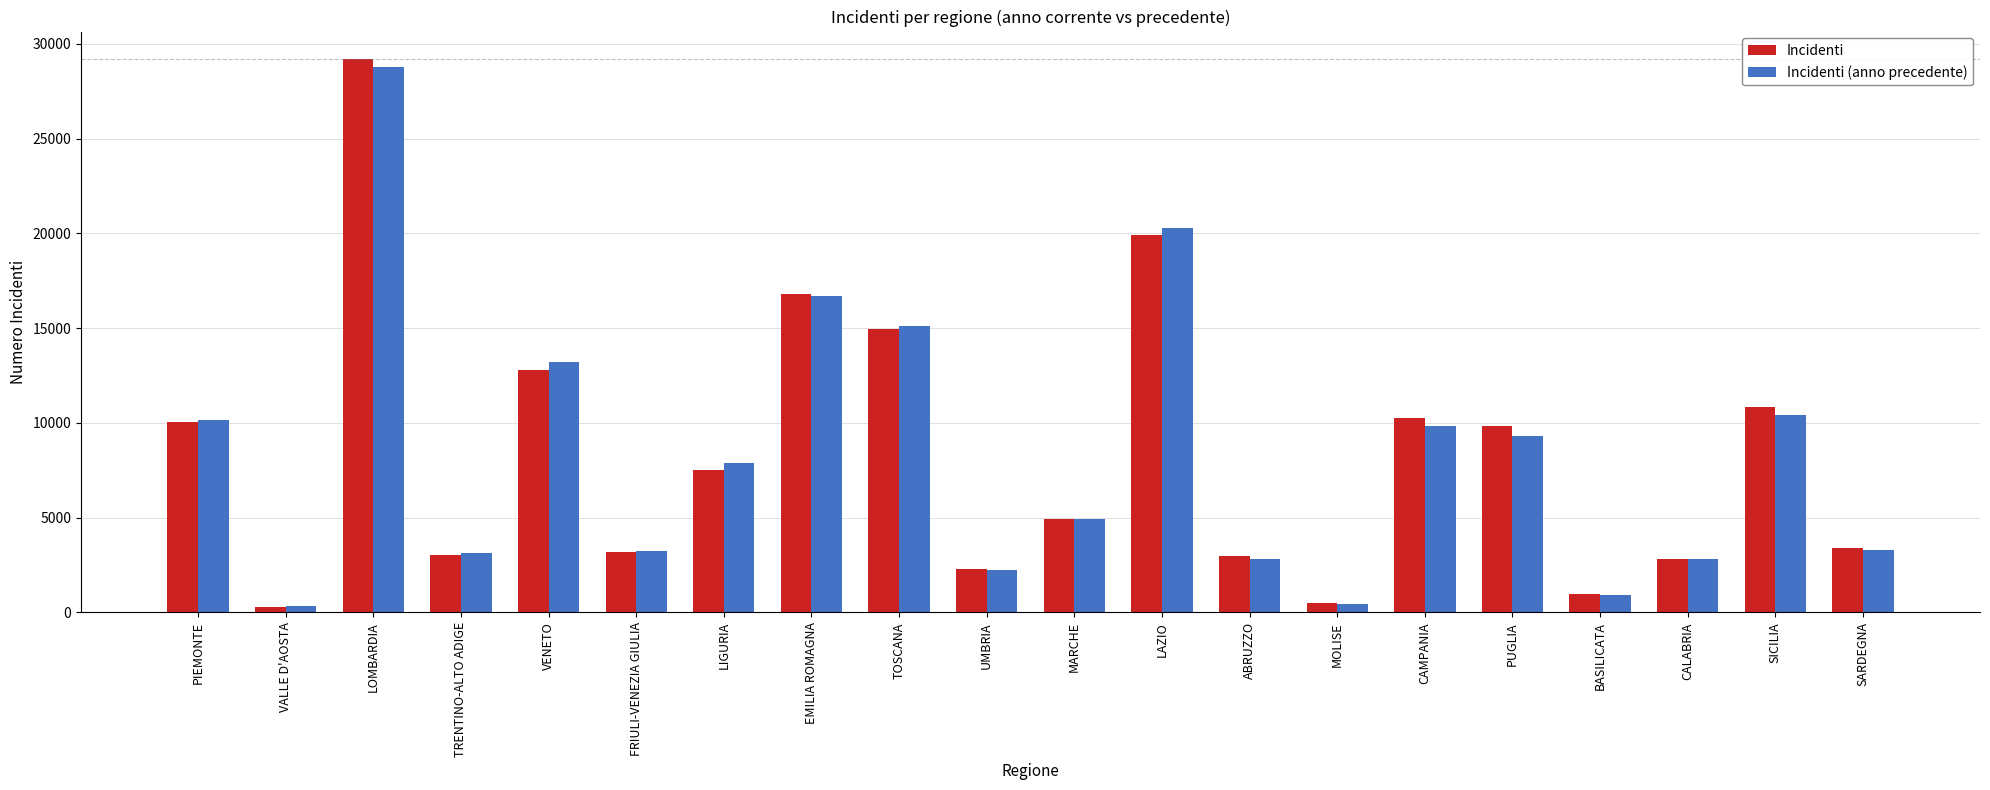

What is the label of the 5th bar from the left?

VENETO